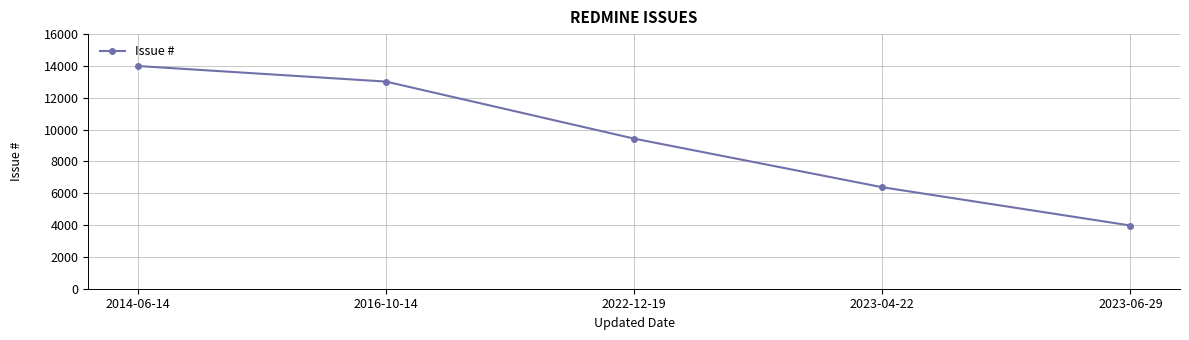

Reading left to right, list all the values displayed in this chart.

13995	13016	9432	6378	3972